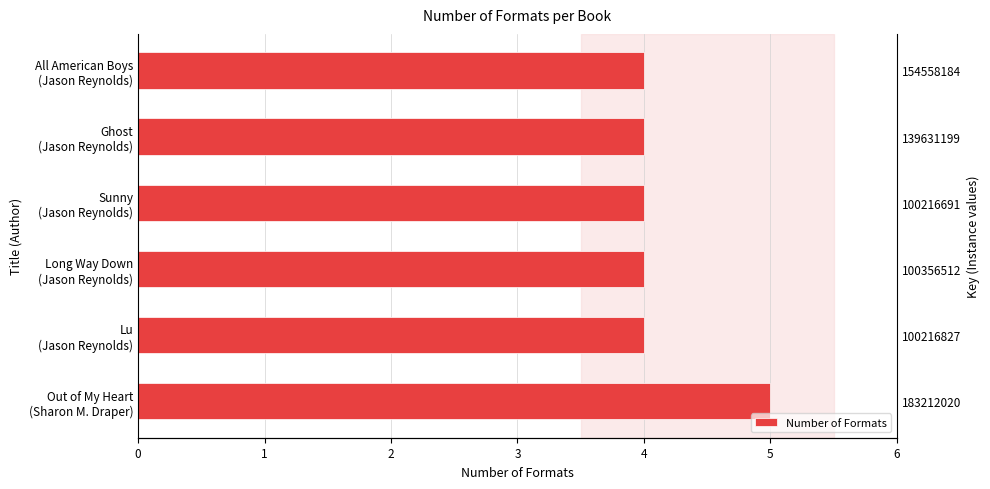

What is the ratio of the value at Sunny (Jason Reynolds) to the value at All American Boys (Jason Reynolds)?

1.0